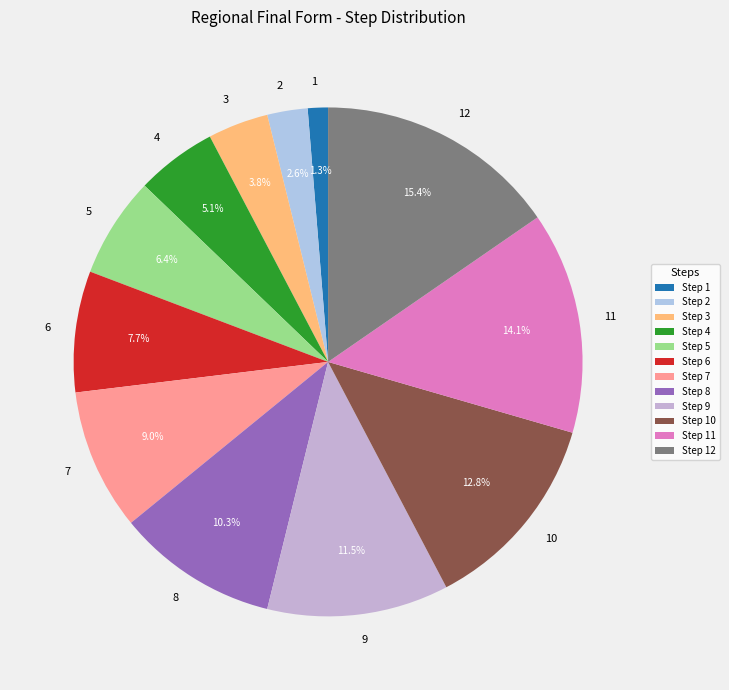

Count the number of slices in the pie.

12